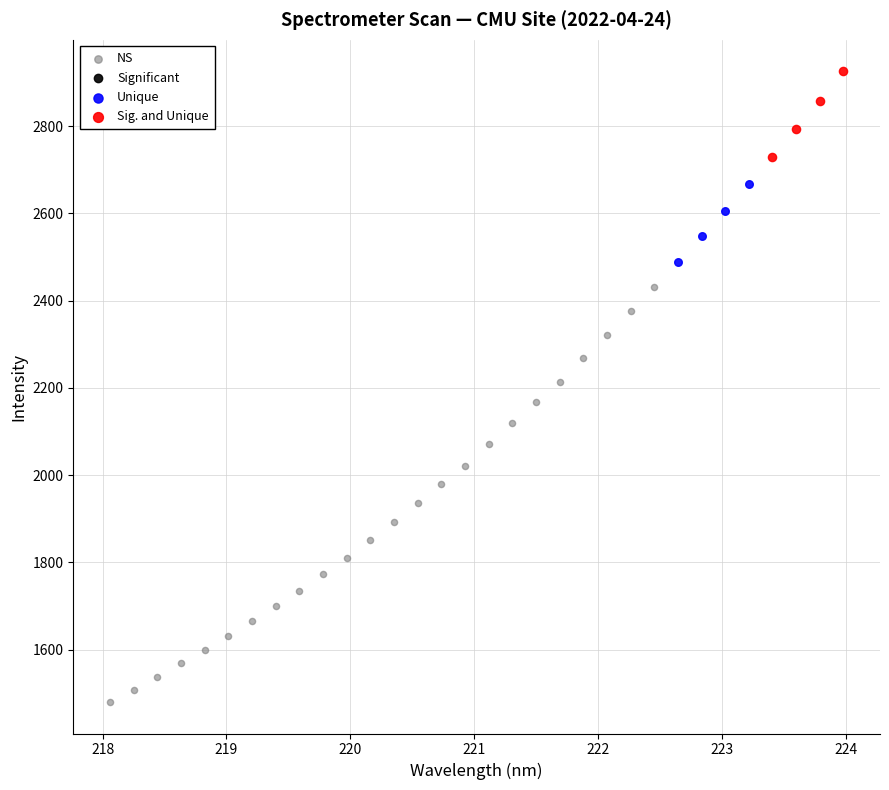

Which series has the widest spread of Y values?

NS